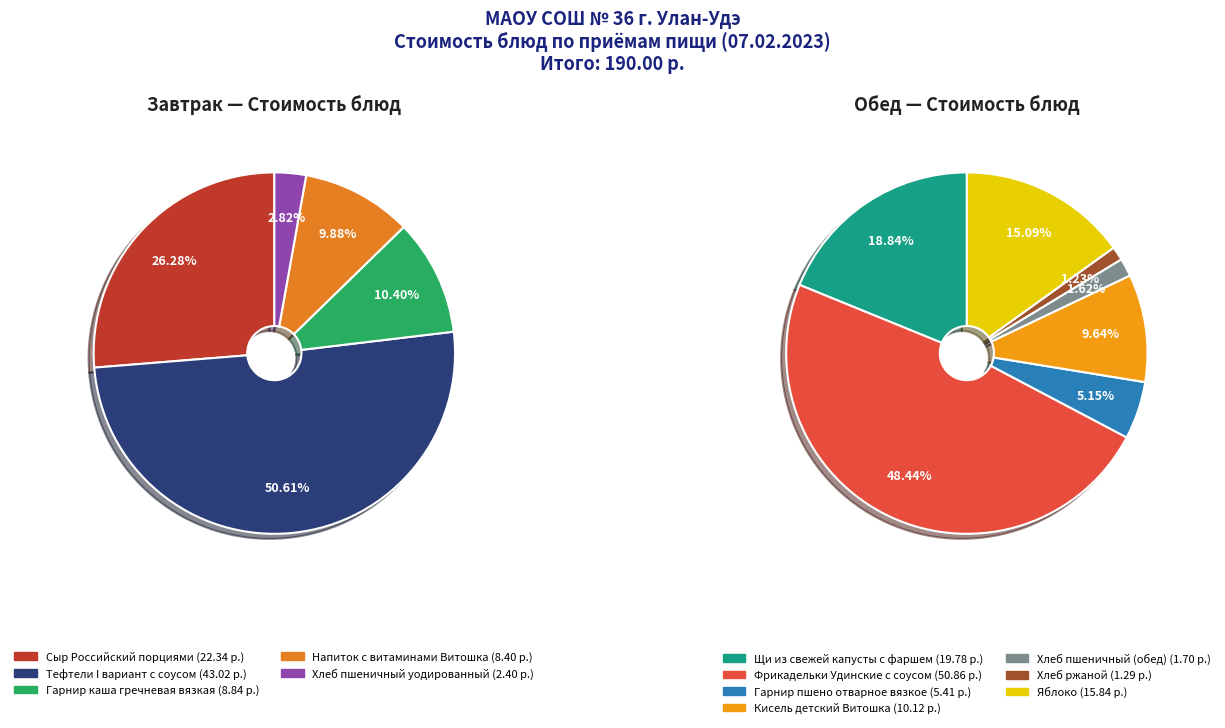

How many slices are in this pie chart?

12